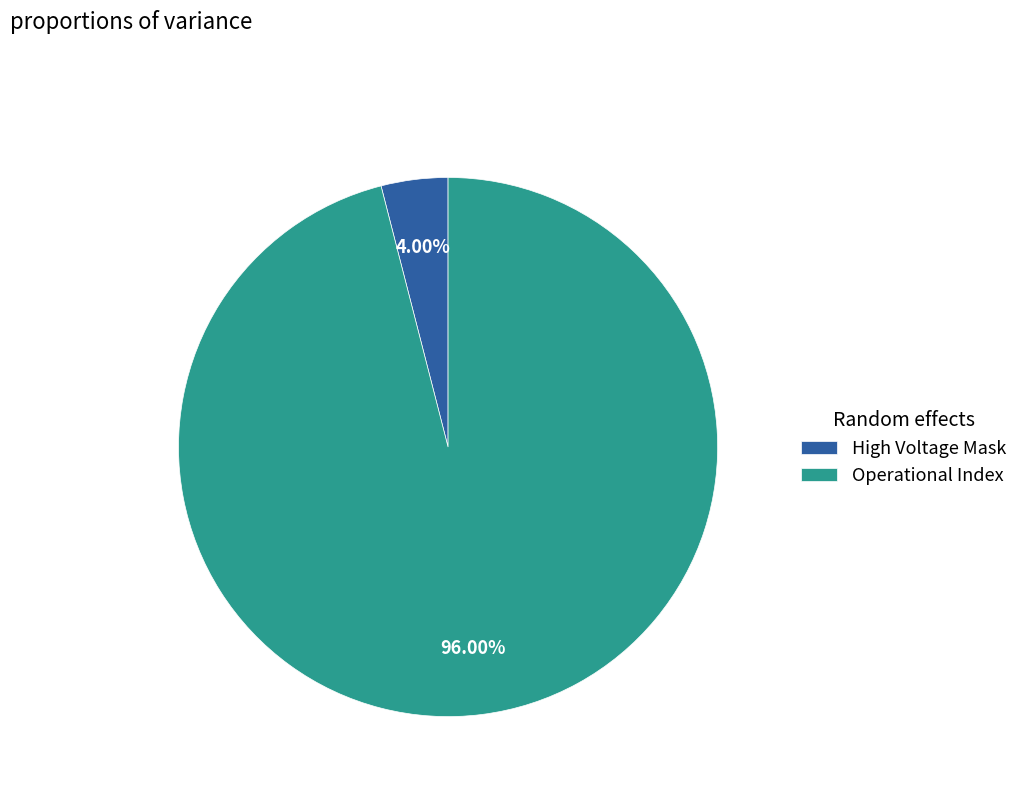

Is the sum of Operational Index and High Voltage Mask greater than half?

Yes